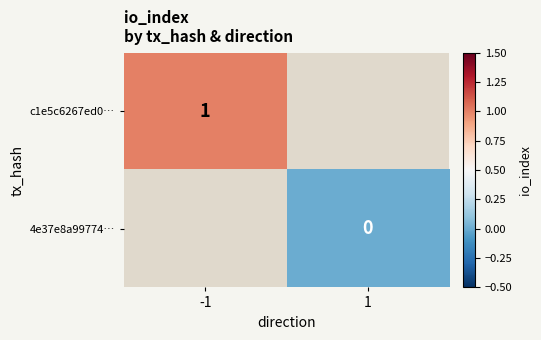

True or false: c1e5c6267ed0… has a value of 0 at -1.

False